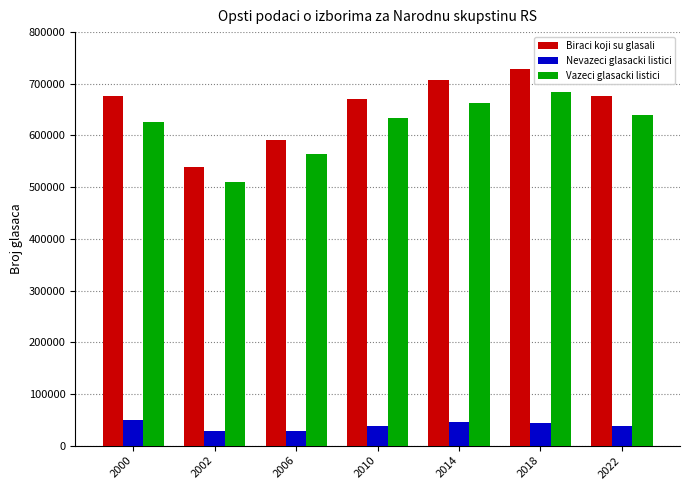

Which label corresponds to the largest value in the chart?

2018